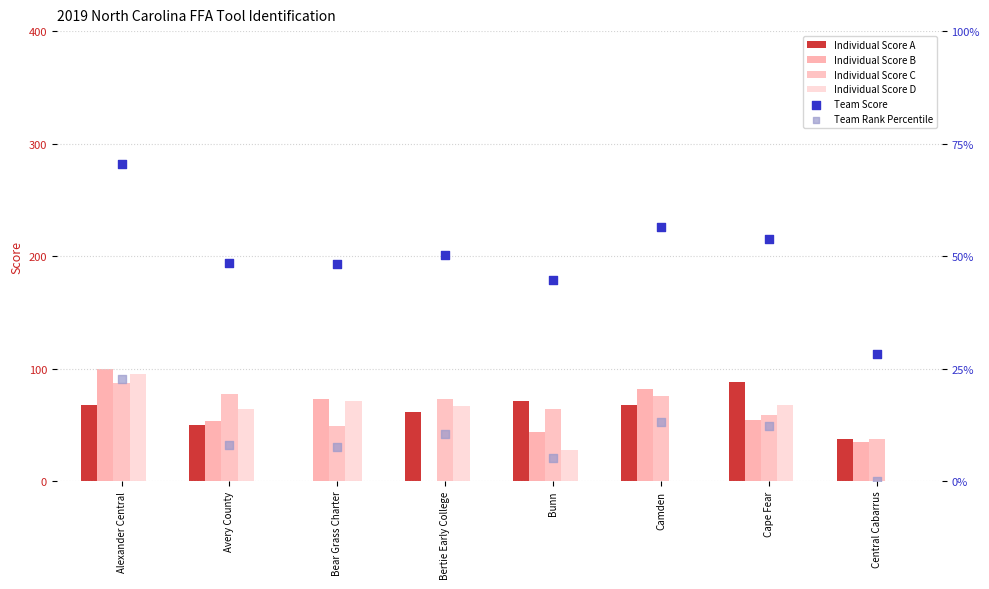

At which category is the sum across all series the highest?

Alexander Central